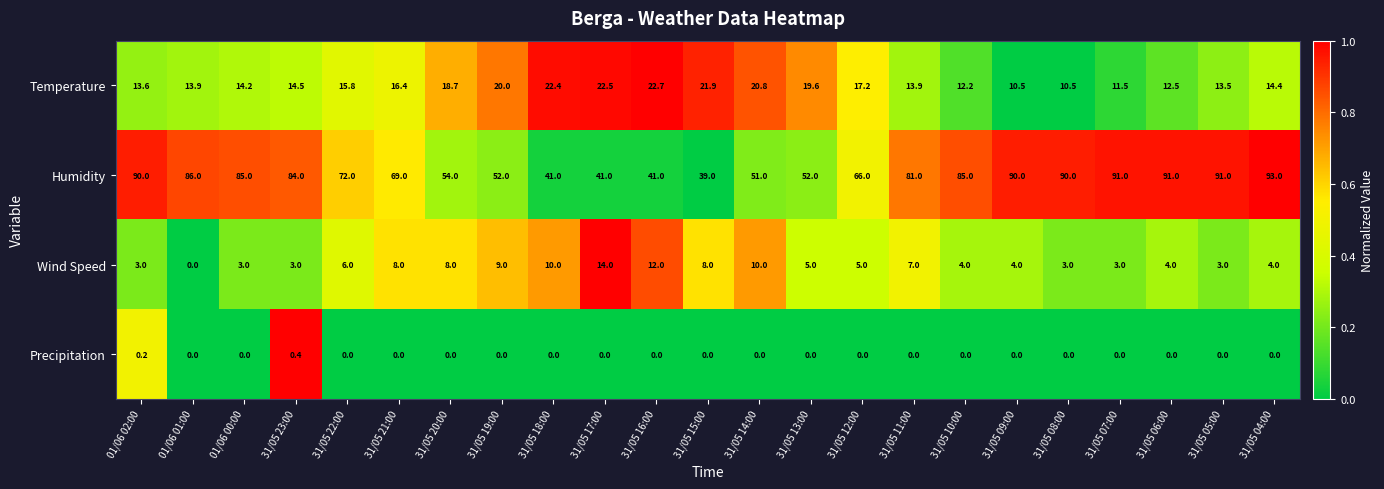

What is the total value across all series at 31/05 07:00?

105.5